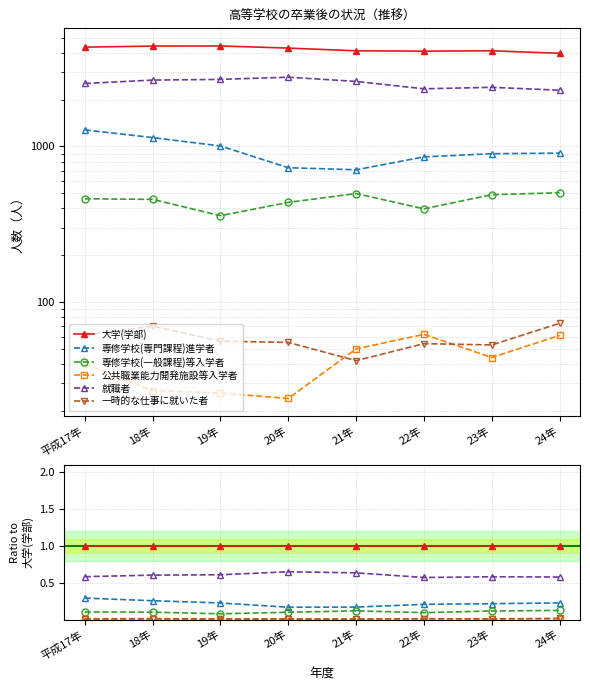

Reading right to left, what are all the values shown in this chart?

大学(学部): 24年=1.0	23年=1.0	22年=1.0	21年=1.0	20年=1.0	19年=1.0	18年=1.0	平成17年=1.0
専修学校(専門課程)進学者: 24年=0.2	23年=0.2	22年=0.2	21年=0.2	20年=0.2	19年=0.2	18年=0.3	平成17年=0.3
専修学校(一般課程)等入学者: 24年=0.1	23年=0.1	22年=0.1	21年=0.1	20年=0.1	19年=0.1	18年=0.1	平成17年=0.1
公共職業能力開発施設等入学者: 24年=0.0	23年=0.0	22年=0.0	21年=0.0	20年=0.0	19年=0.0	18年=0.0	平成17年=0.0
就職者: 24年=0.6	23年=0.6	22年=0.6	21年=0.6	20年=0.7	19年=0.6	18年=0.6	平成17年=0.6
一時的な仕事に就いた者: 24年=0.0	23年=0.0	22年=0.0	21年=0.0	20年=0.0	19年=0.0	18年=0.0	平成17年=0.0